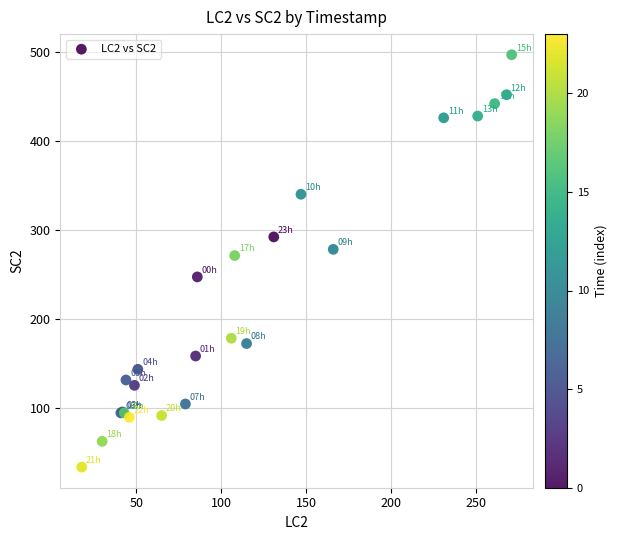

What Y value in the scatter plot is closest to 265?

271